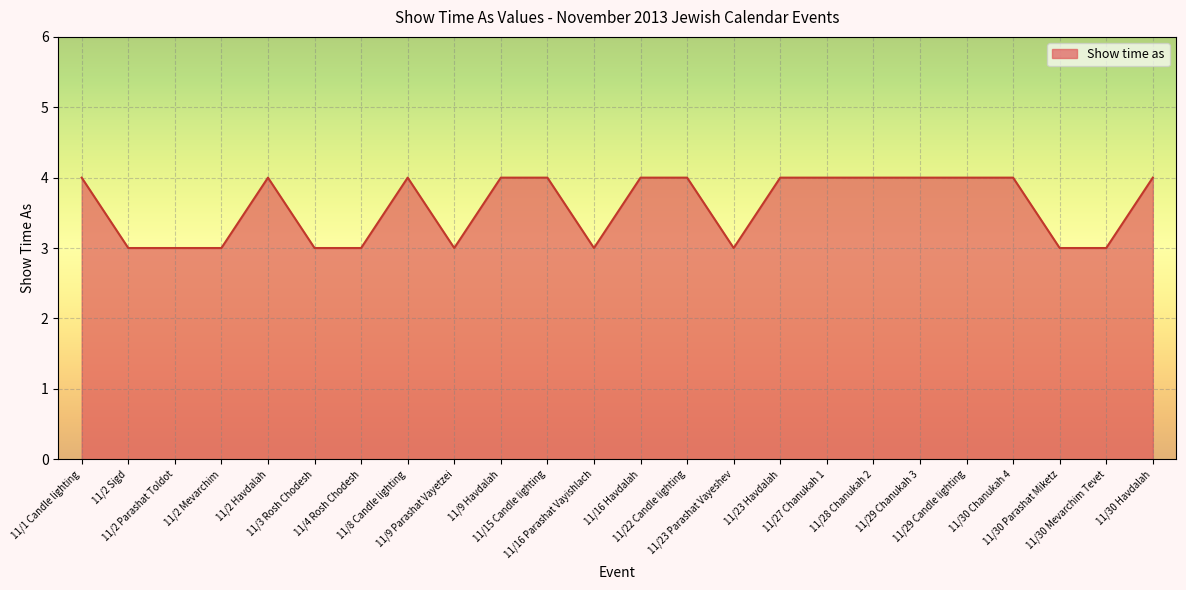

Read the value at 11/16 Havdalah.

4